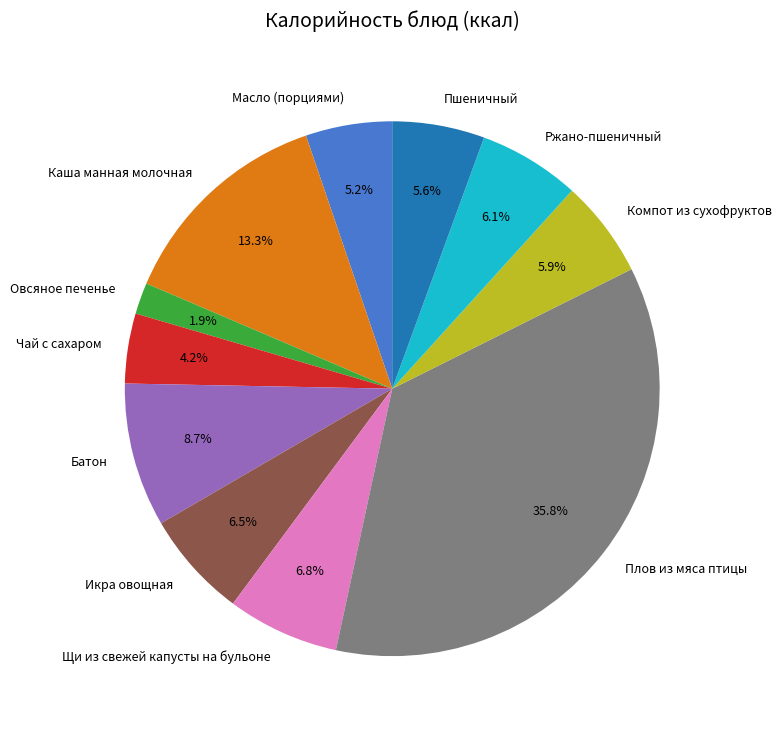

Is Пшеничный the majority of the pie?

No